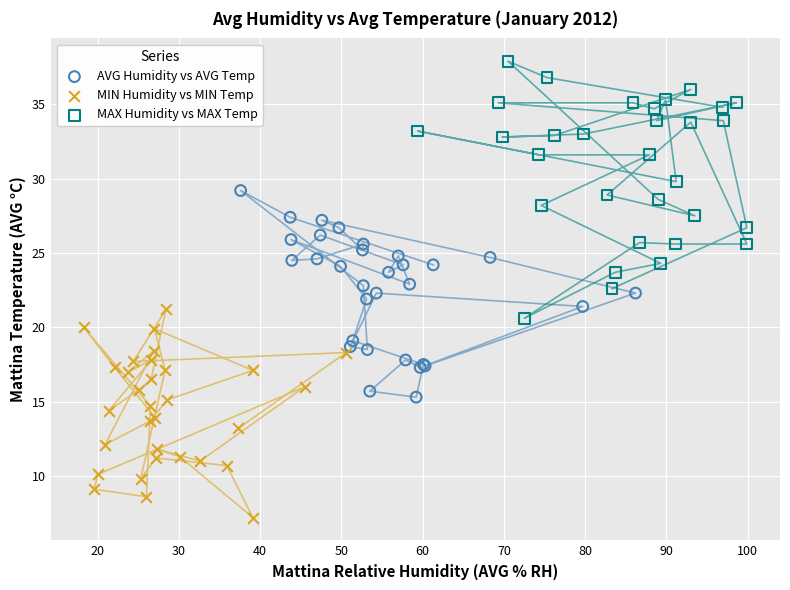

Which series contains the lowest Y value?

MIN Humidity vs MIN Temp